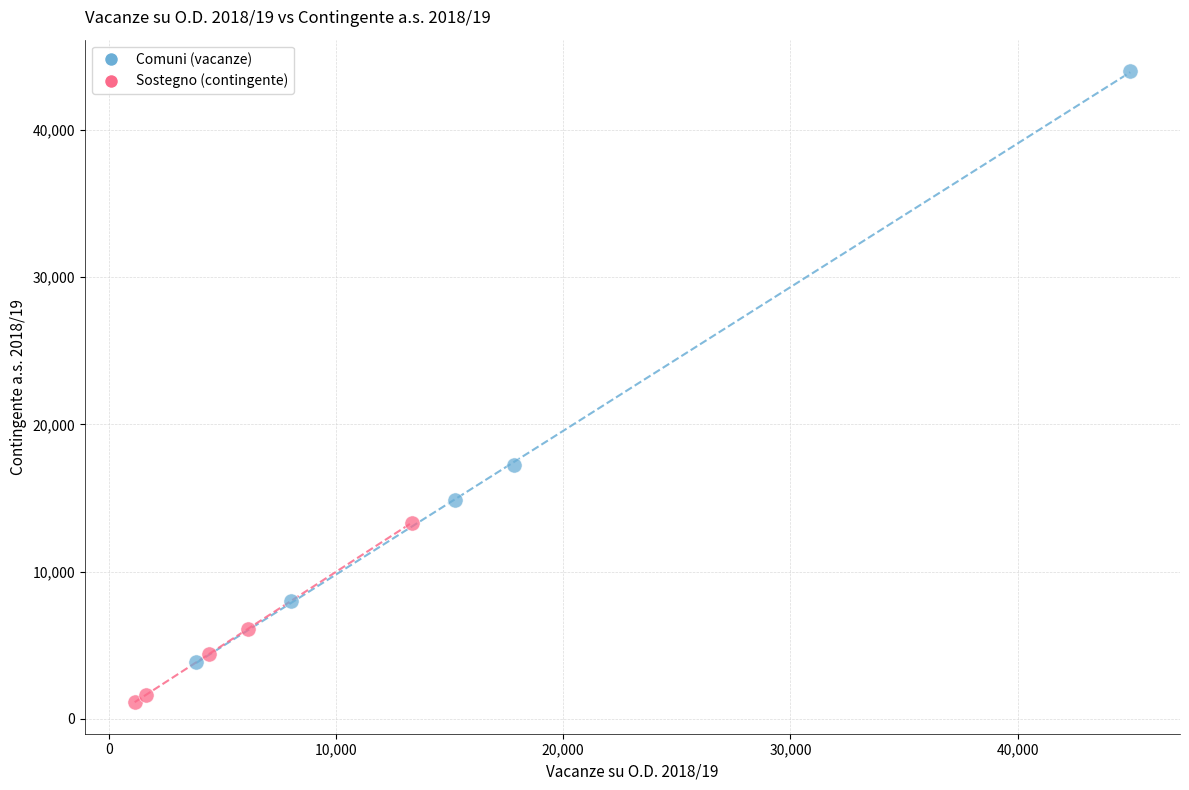

Which series reaches the maximum Y coordinate?

Comuni (vacanze)